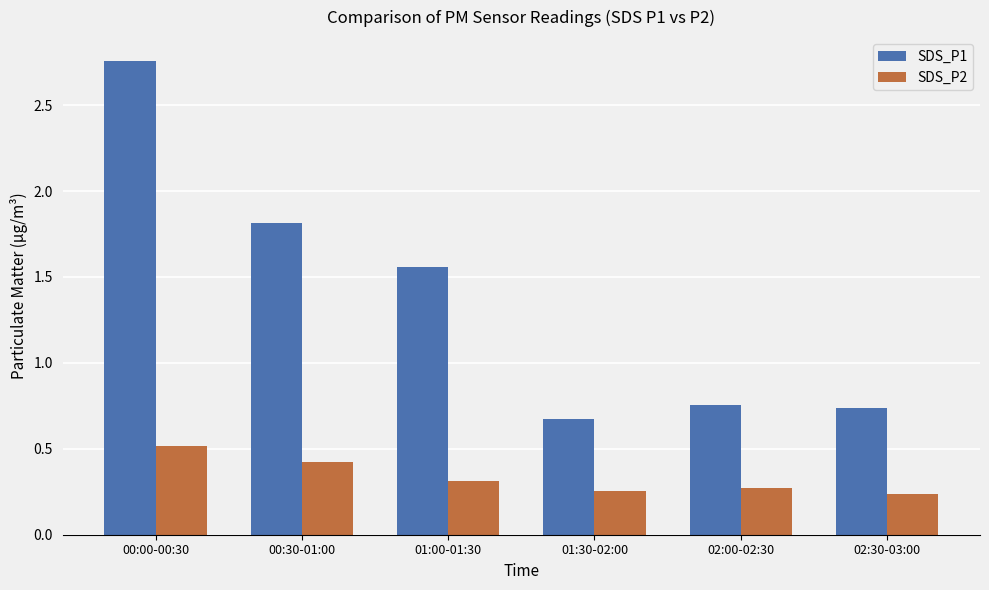

What position from the right is 01:30-02:00?

3